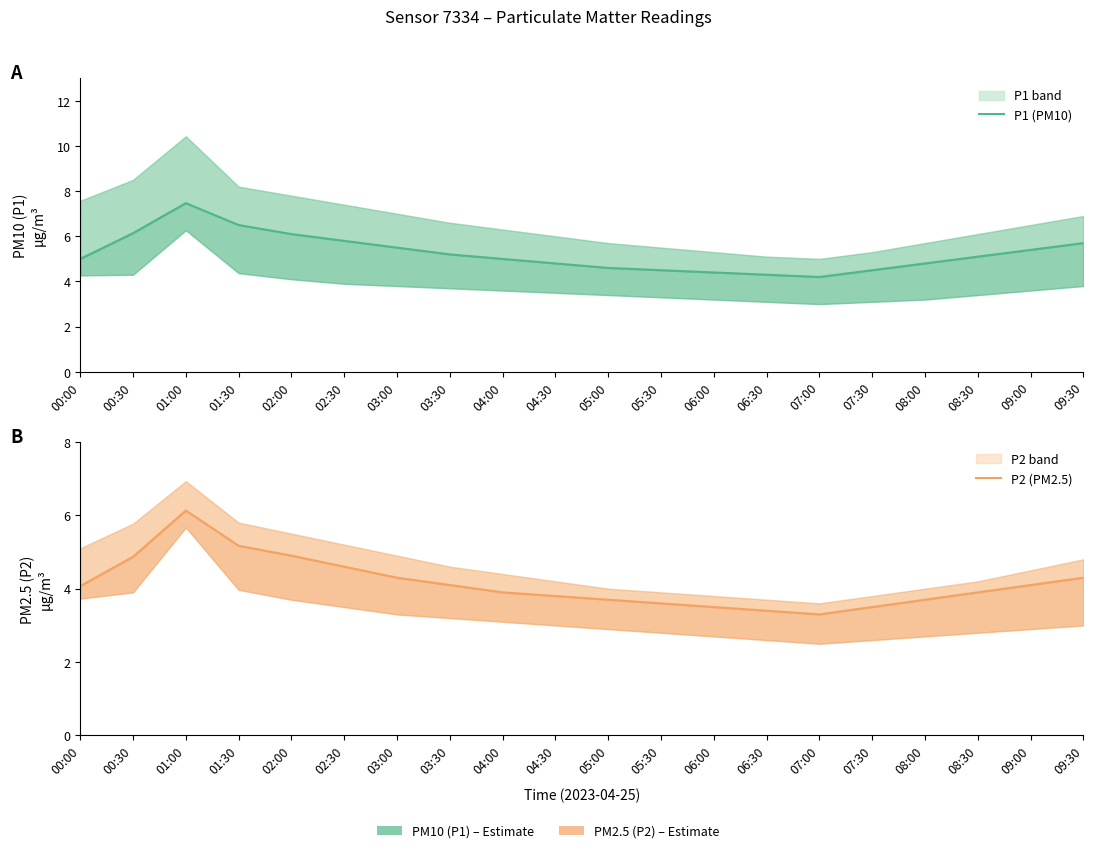

Rank the series by their maximum value, from highest to lowest.

P1 (PM10), P2 (PM2.5)